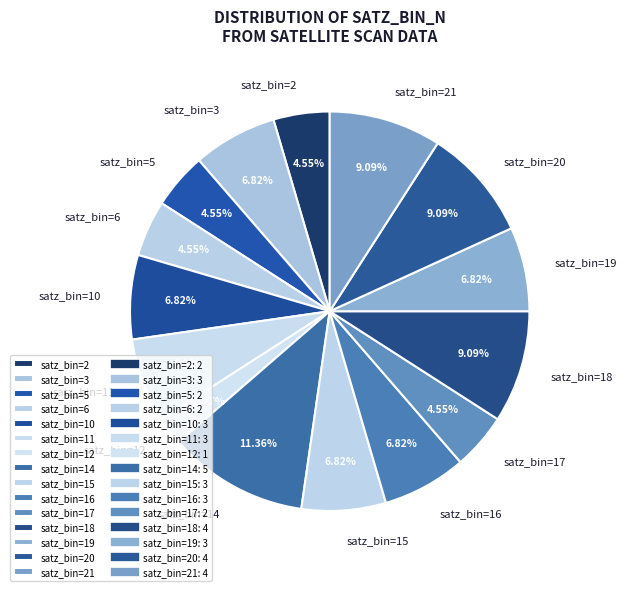

What is the ratio of the value at satz_bin=16 to the value at satz_bin=12?

3.0